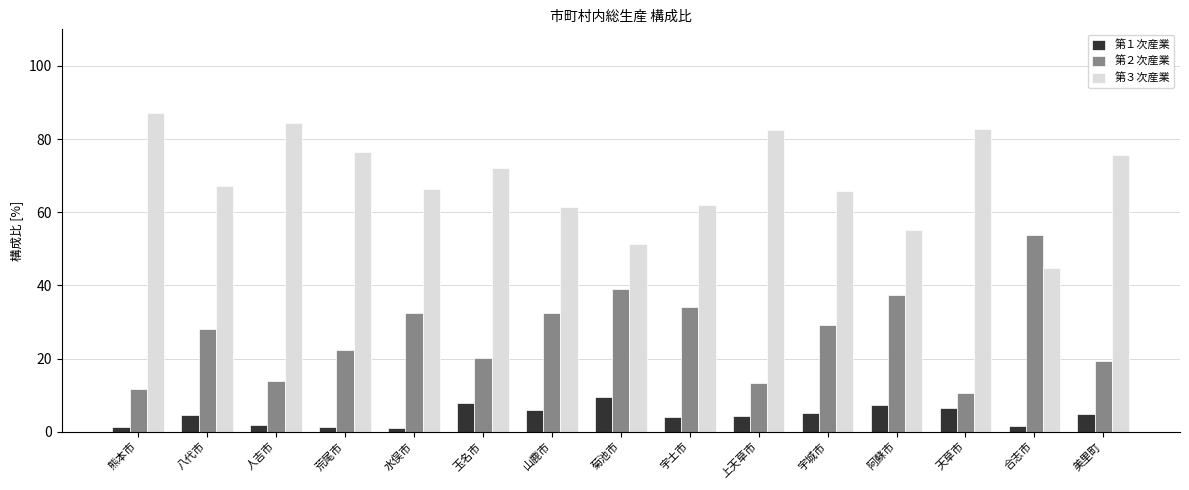

What is the maximum value for 第２次産業?

53.7